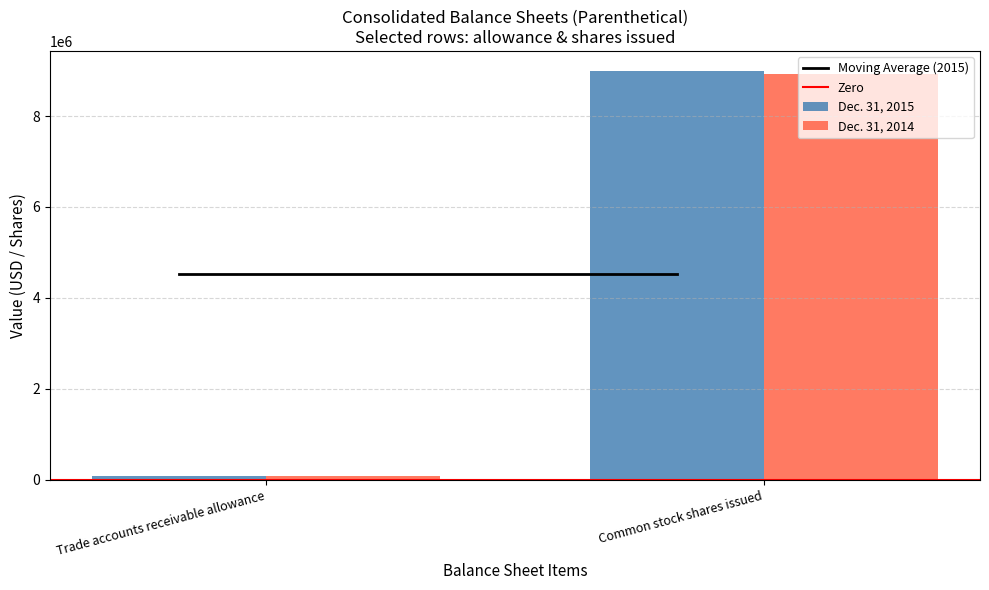

At which category does the chart reach its peak across all series?

Common stock shares issued